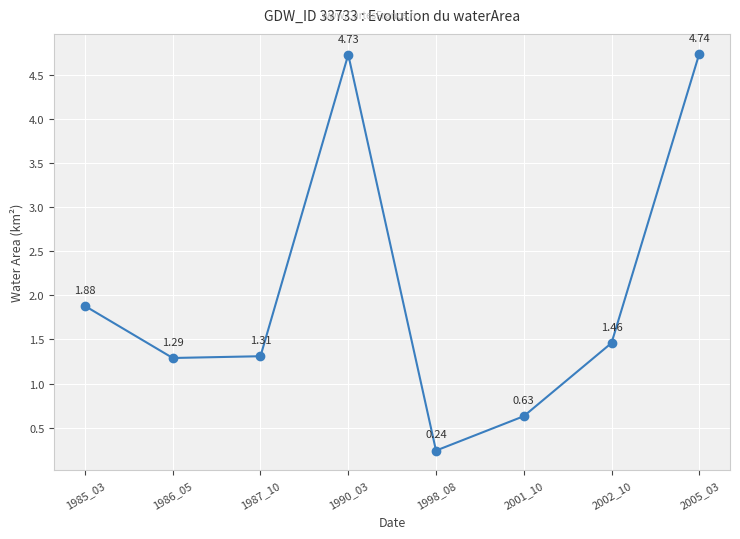

How many values are below 1?

2